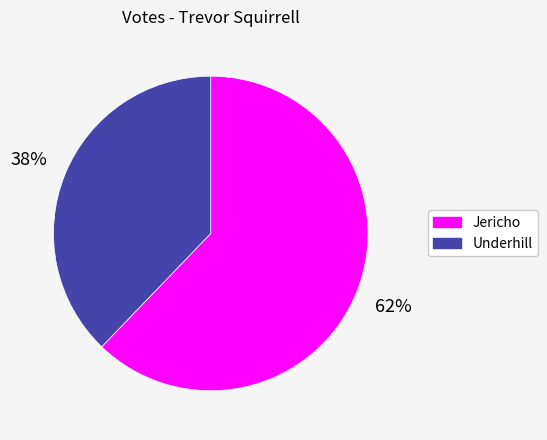

Rank the categories by value from highest to lowest.

Jericho, Underhill